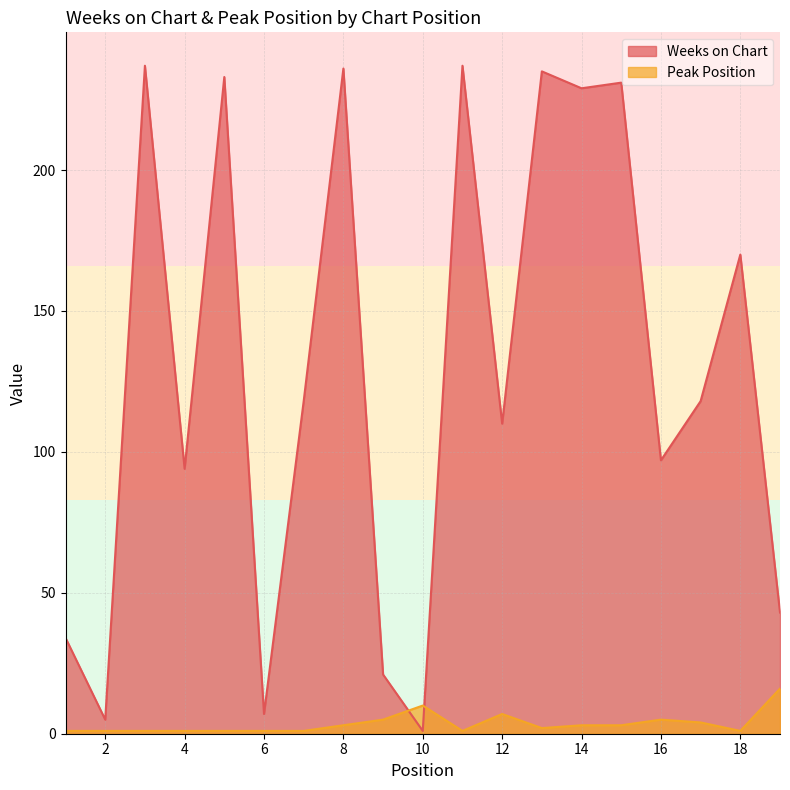

Is the value of Peak Position at 3 greater than the value of Weeks on Chart at 2?

No